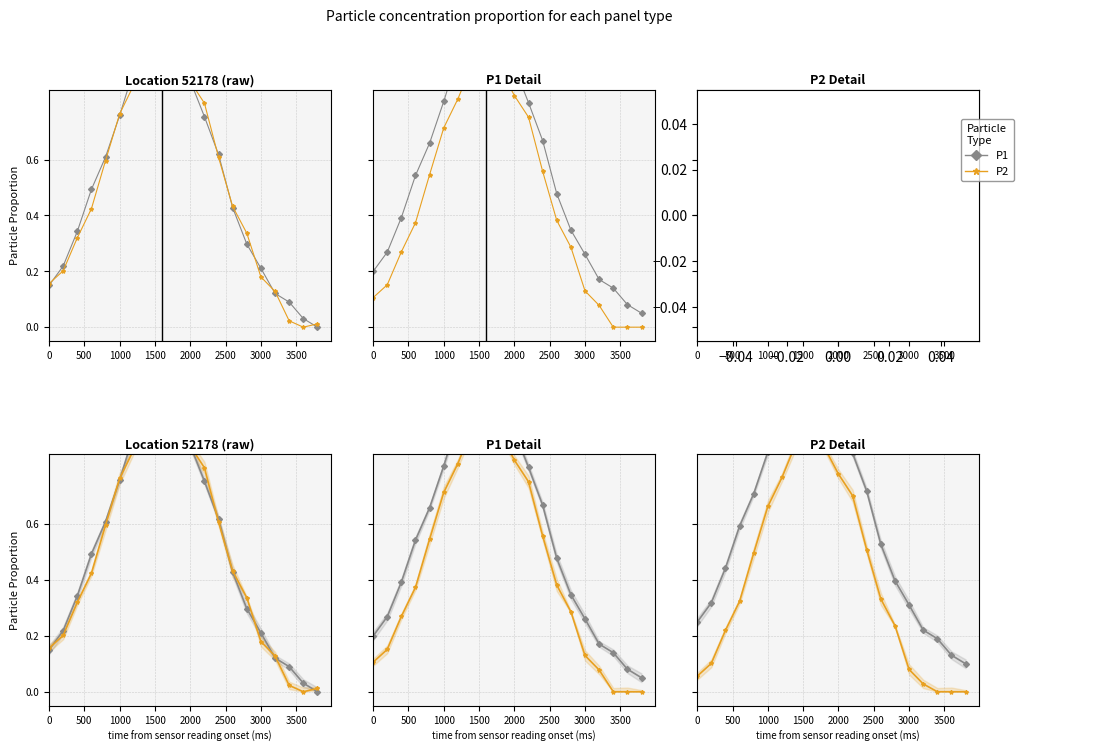

What is the total value across all series at 3000?

0.4